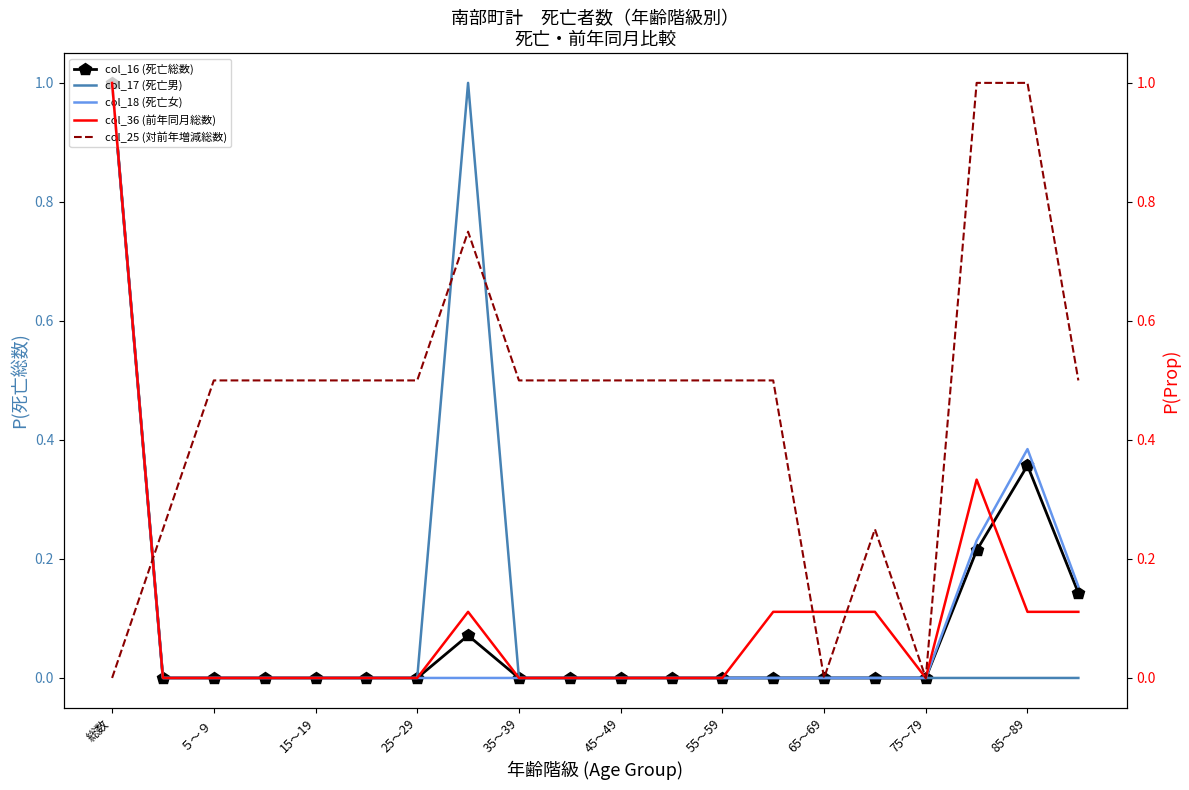

The col_16 (死亡総数) series shows 0.7 at 15～19. True or false?

False